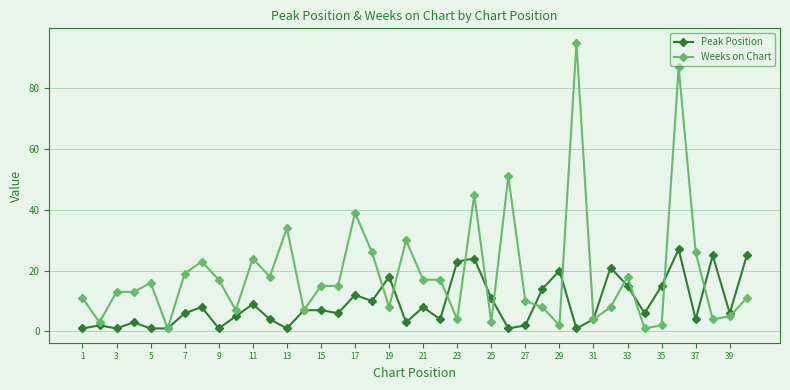

What is the highest value of the Weeks on Chart series?

95